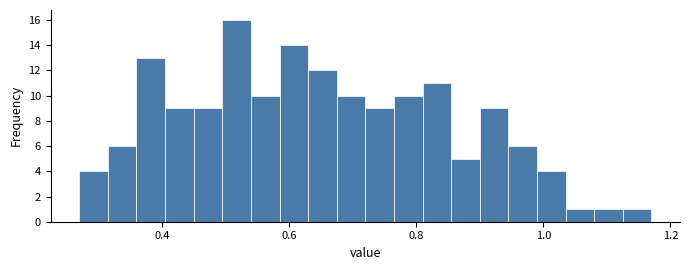

Read against the x-axis, roughly where is the centre of the tallest bar?

0.52